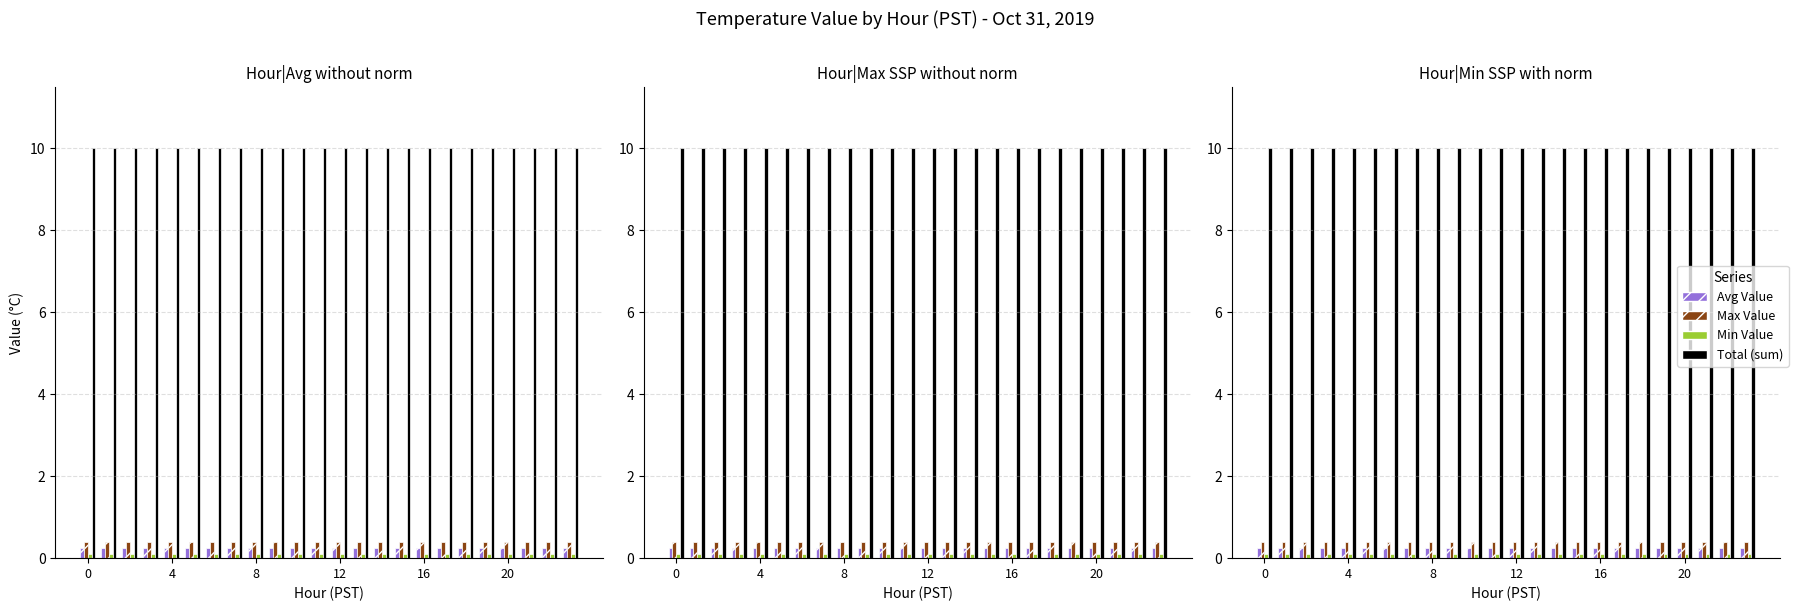

Reading left to right, transcribe all the data shown in this chart.

Avg Value: 0.2	0.2	0.2	0.2	0.2	0.2	0.2	0.2	0.2	0.2	0.2	0.2	0.2	0.2	0.2	0.2	0.2	0.2	0.2	0.2	0.2	0.2	0.2	0.2
Max Value: 0.4	0.4	0.4	0.4	0.4	0.4	0.4	0.4	0.4	0.4	0.4	0.4	0.4	0.4	0.4	0.4	0.4	0.4	0.4	0.4	0.4	0.4	0.4	0.4
Min Value: 0.1	0.1	0.1	0.1	0.1	0.1	0.1	0.1	0.1	0.1	0.1	0.1	0.1	0.1	0.1	0.1	0.1	0.1	0.1	0.1	0.1	0.1	0.1	0.1
Total (sum): 10.0	10.0	10.0	10.0	10.0	10.0	10.0	10.0	10.0	10.0	10.0	10.0	10.0	10.0	10.0	10.0	10.0	10.0	10.0	10.0	10.0	10.0	10.0	10.0